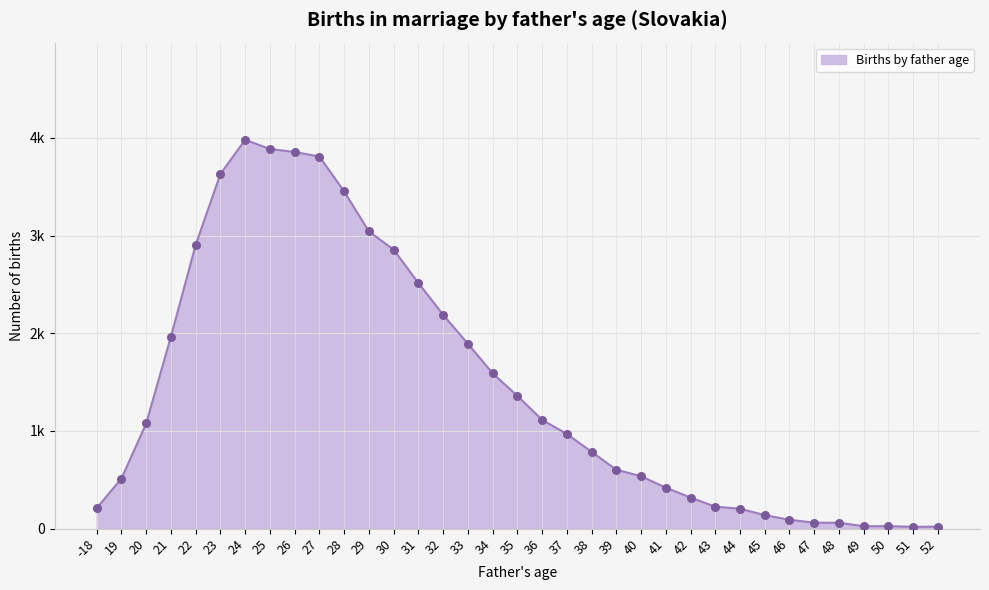

What is the change in value from 29 to 36?

-1930